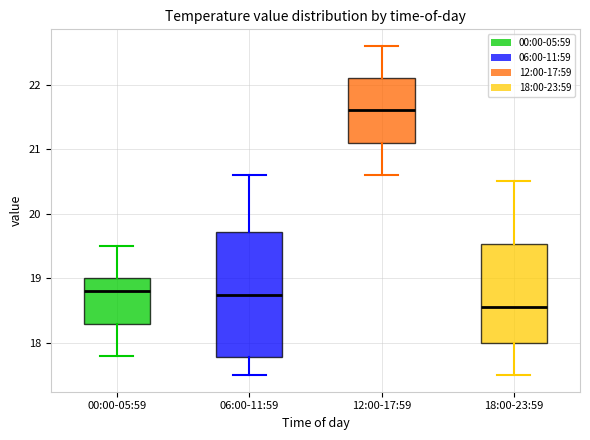

Which box has the highest median line?

12:00-17:59